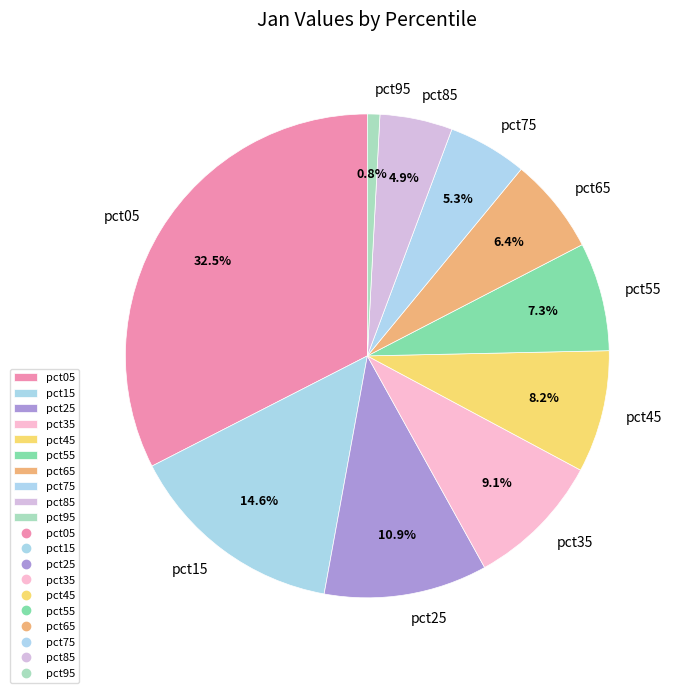

True or false: pct35 accounts for 15% of the total.

False